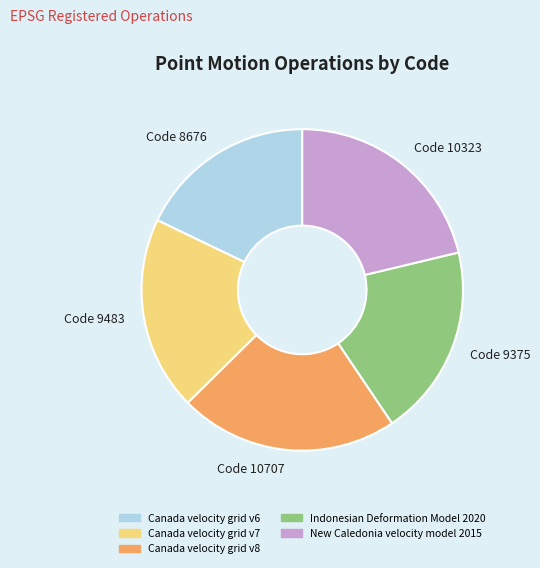

Combined, do Code 10707 and Code 8676 account for over 50%?

No